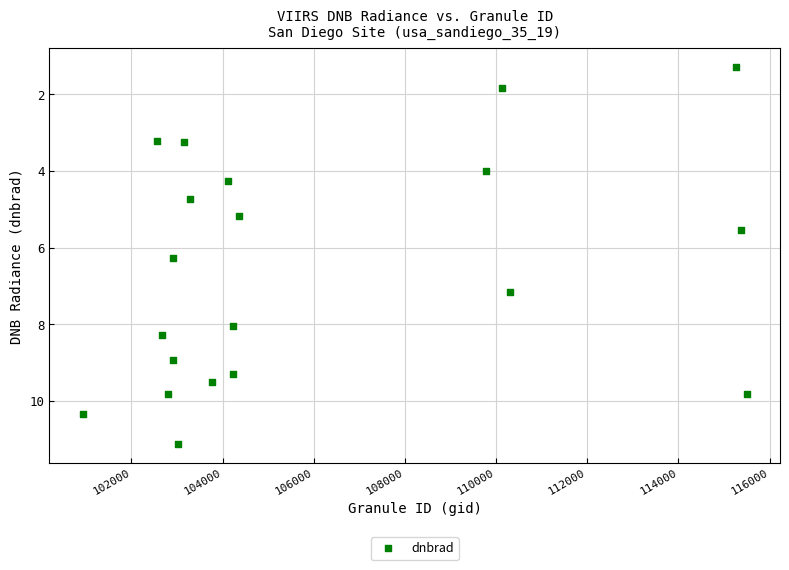

What is the range of Y values (max minus min)?

9.8